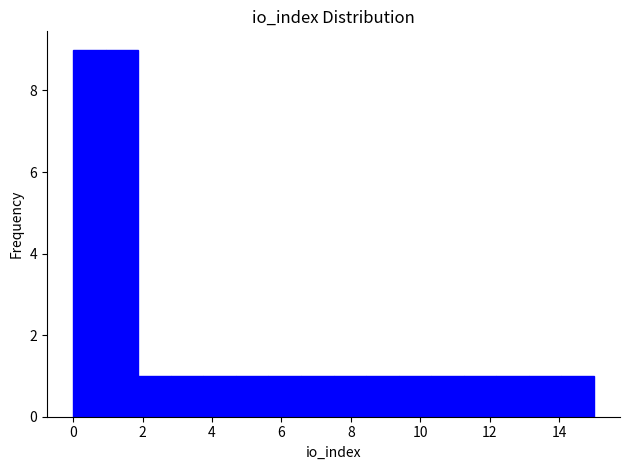

What is the height of the bar covering 2.8 to 3.8 on the x-axis? Neither the bar edges nor the heights are printed on the chart, so give them approximately, as read against the axes.

1